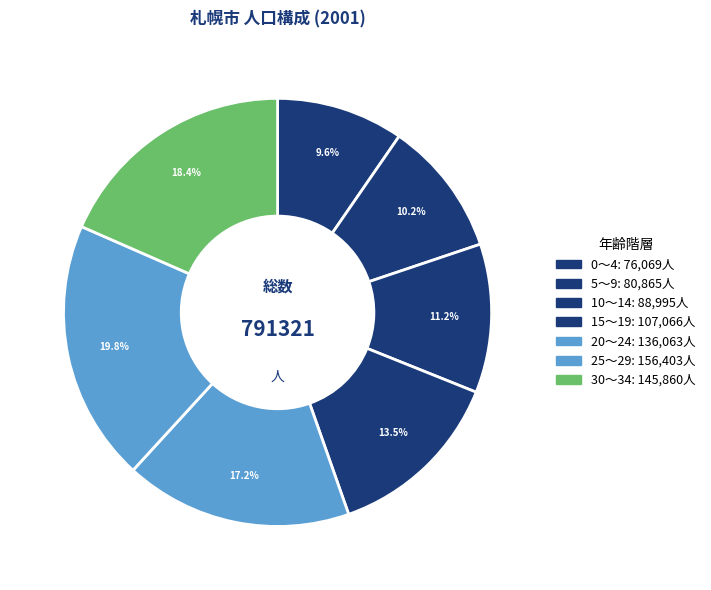

How many slices are in this pie chart?

7